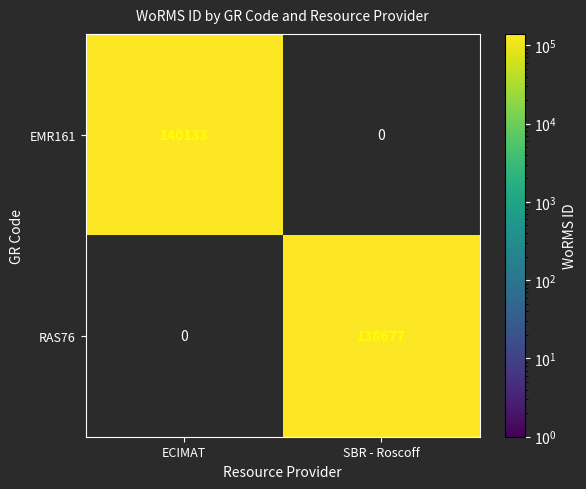

How many series are shown in this chart?

2